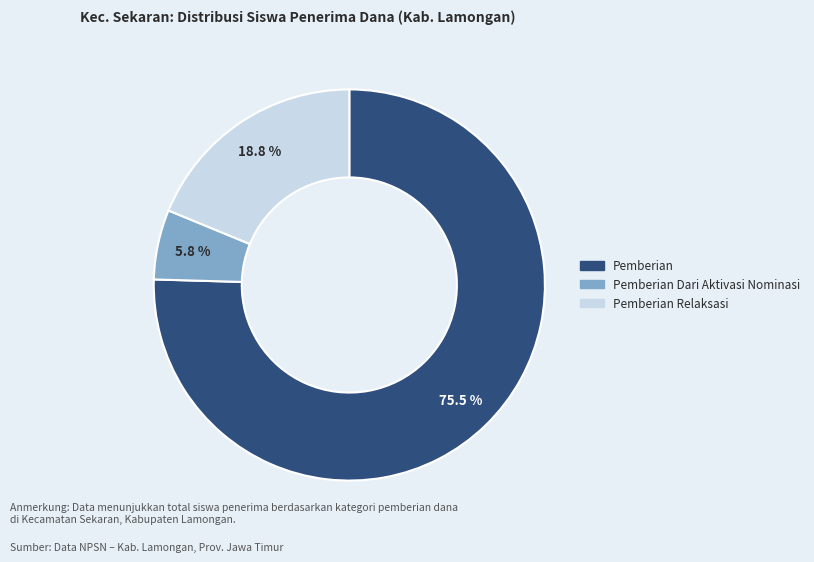

Is there a majority slice in this chart?

Yes